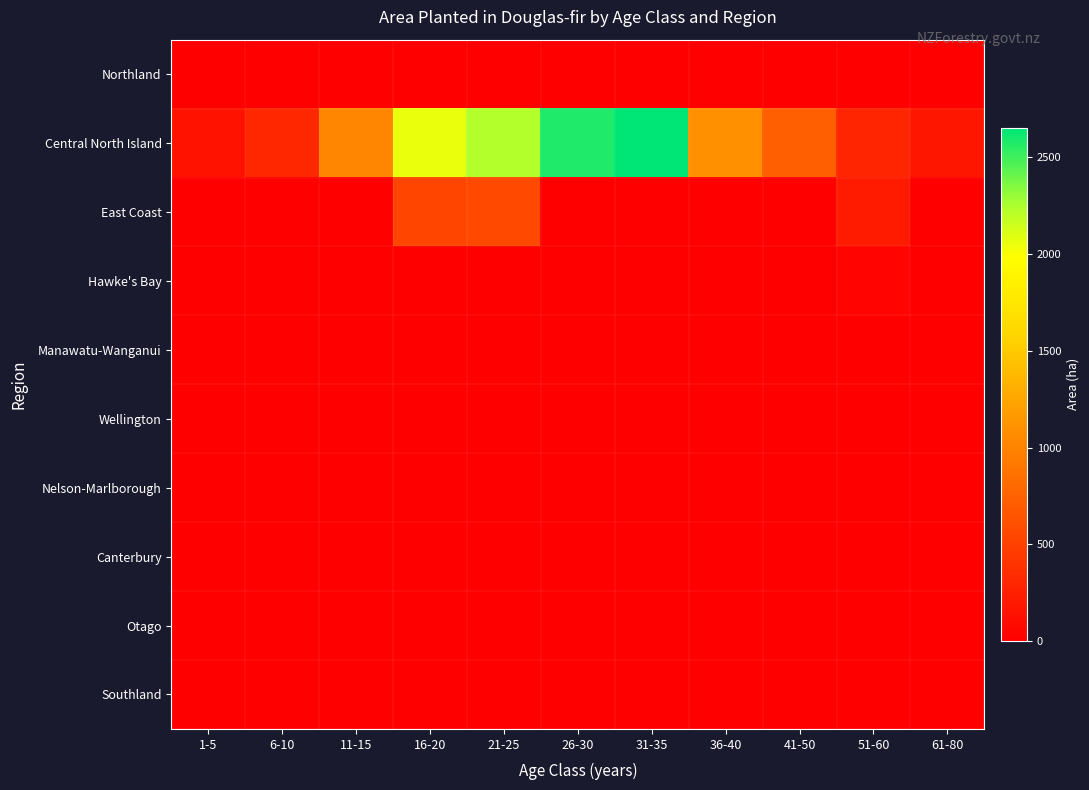

Which series has the widest spread of values?

Central North Island